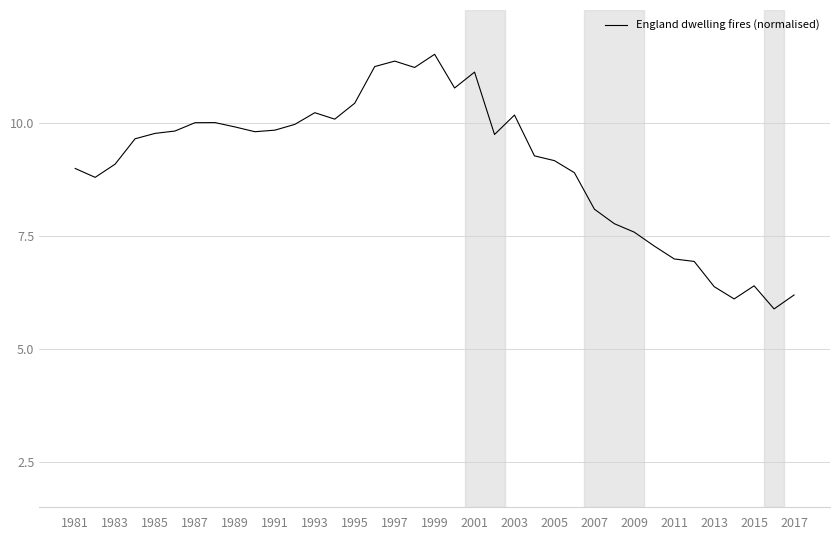

What is the difference between the maximum and minimum values?

5.6